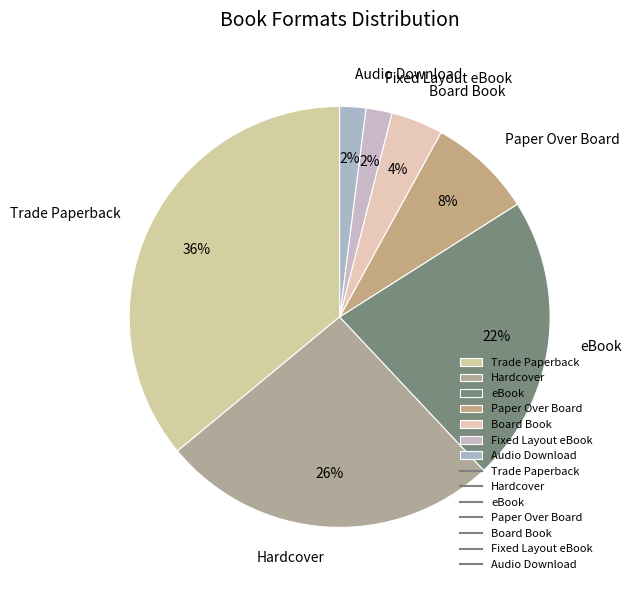

Is Fixed Layout eBook the majority of the pie?

No